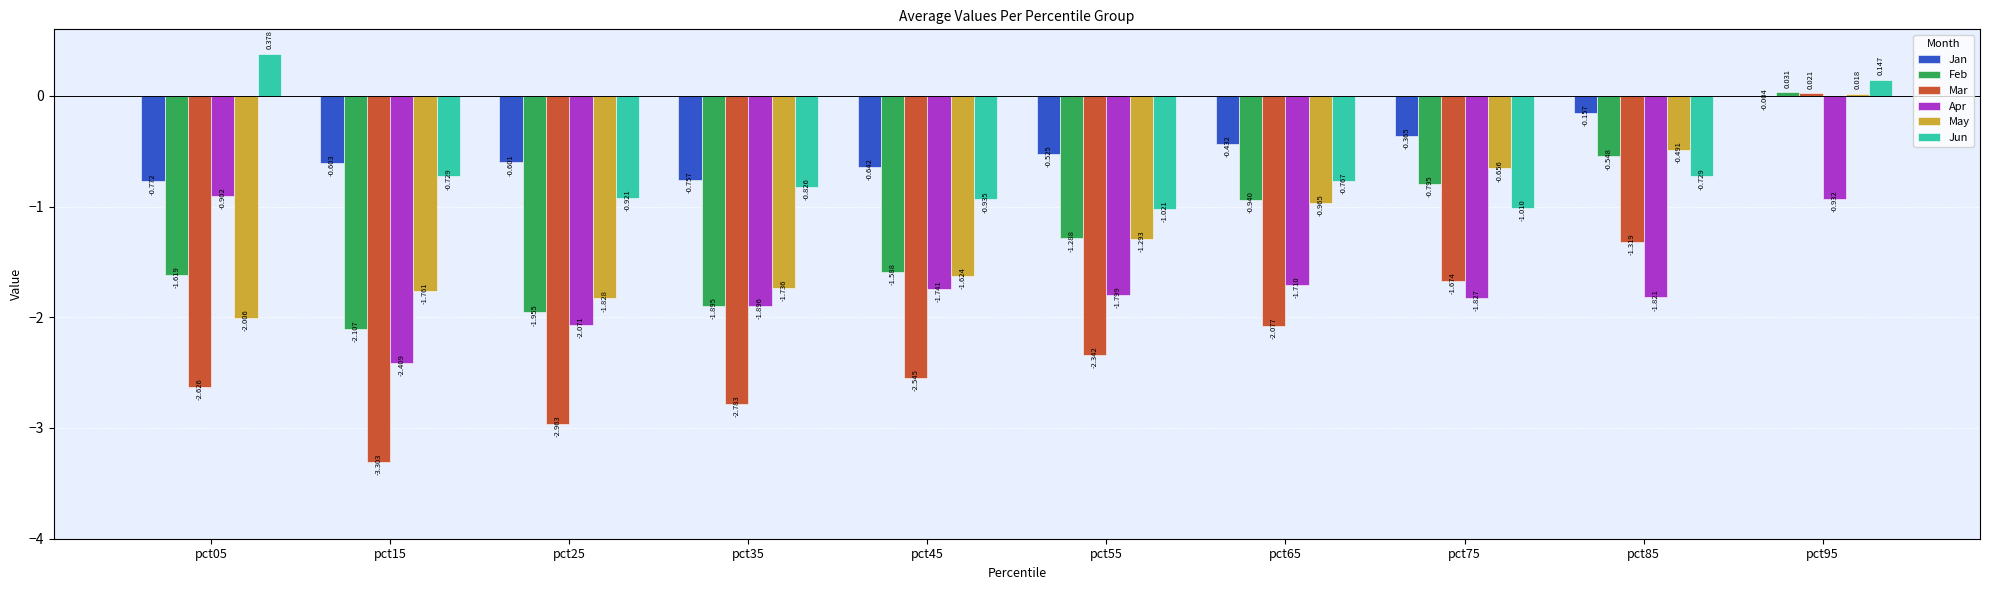

Which series has the largest total across all categories?

Jan